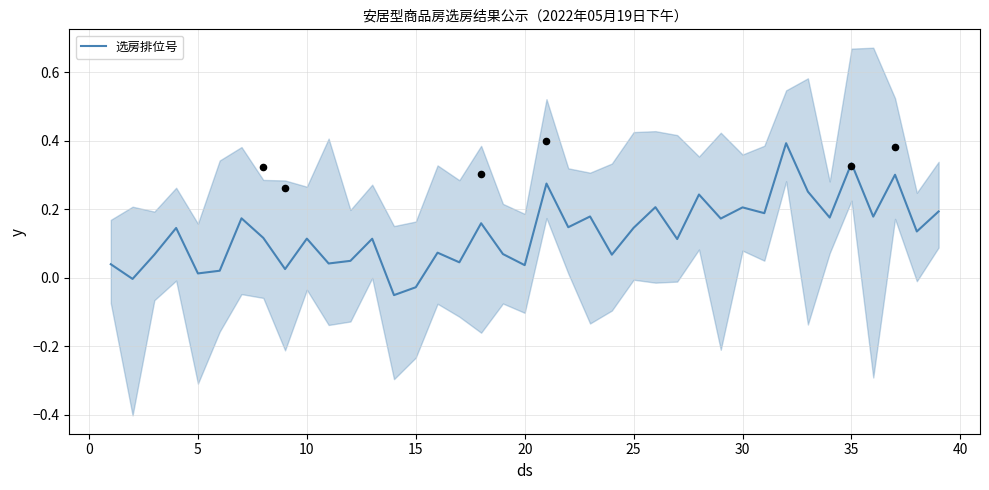

True or false: 选房排位号 has a value of 0.2 at 30.

True